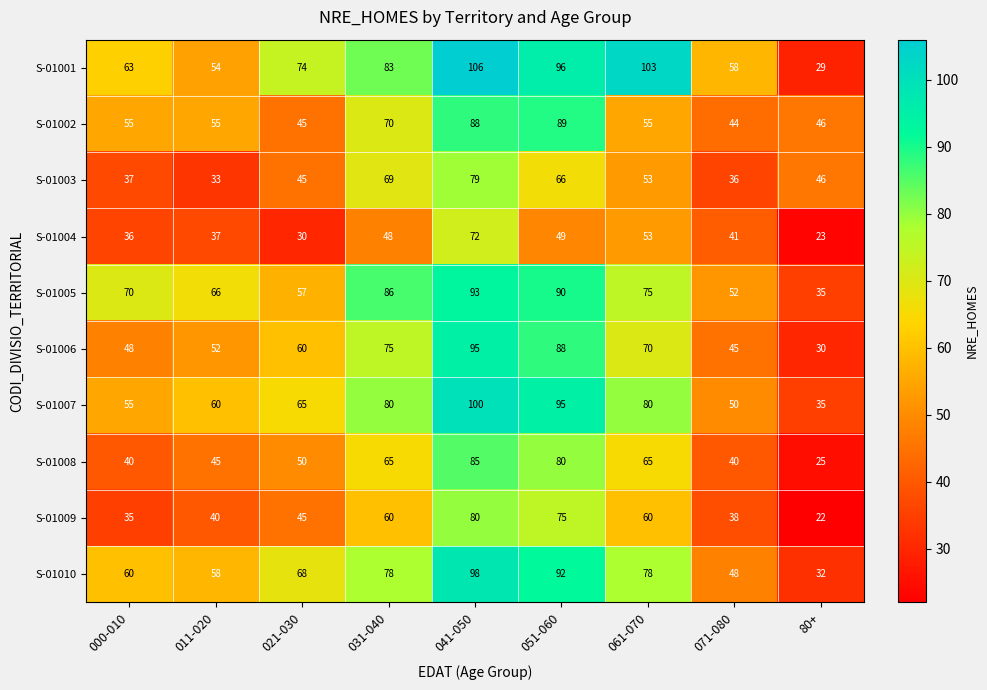

Is it true that S-01007 equals 35 at 80+?

True